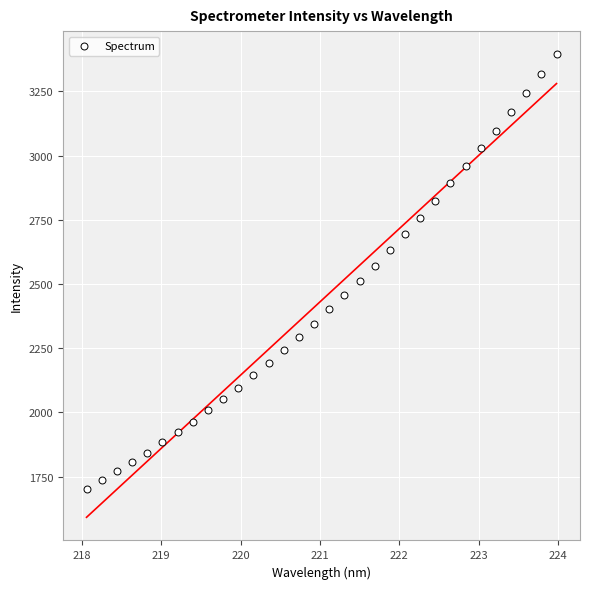

What is the range of Y values (max minus min)?

1692.1